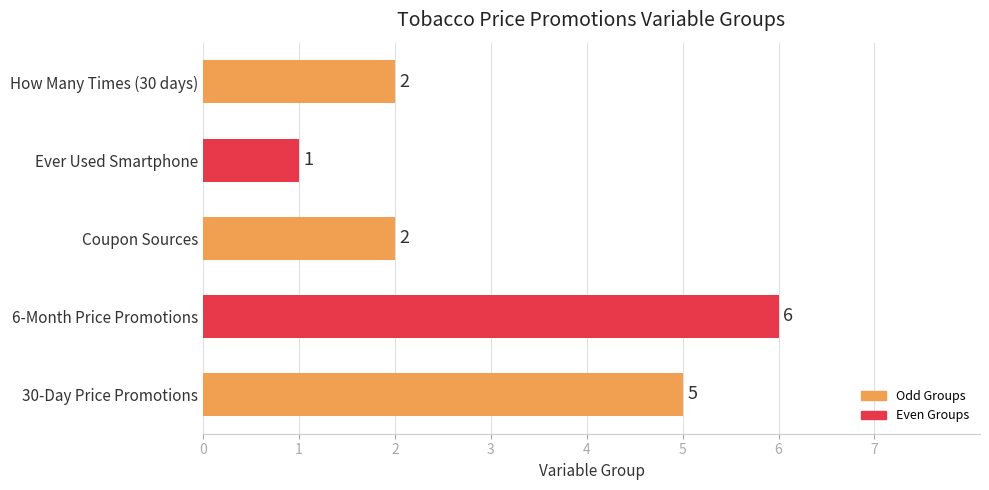

How many values are between 2 and 5?

3